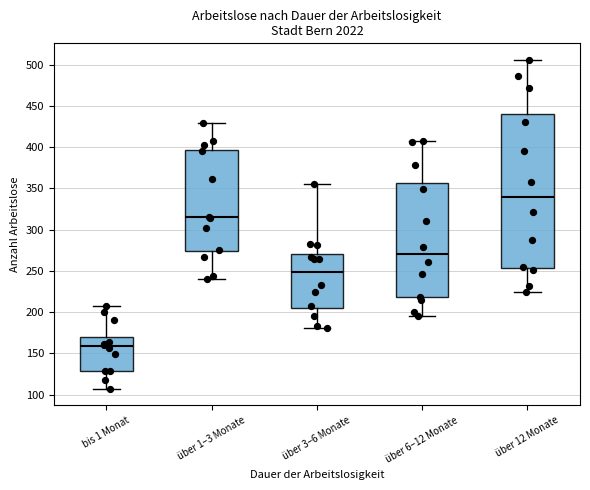

Reading left to right, transcribe this box plot: for each box, give where its median line is, the range the box spans, and where its two whiskers end, as read against the y-axis. The values are not printed on the chart, so give them approximately, as read against the axis.

bis 1 Monat: median 160, box 130 to 170, whiskers 105 to 210
über 1–3 Monate: median 315, box 275 to 395, whiskers 240 to 430
über 3–6 Monate: median 250, box 205 to 270, whiskers 180 to 355
über 6–12 Monate: median 270, box 220 to 355, whiskers 195 to 410
über 12 Monate: median 340, box 255 to 440, whiskers 225 to 505